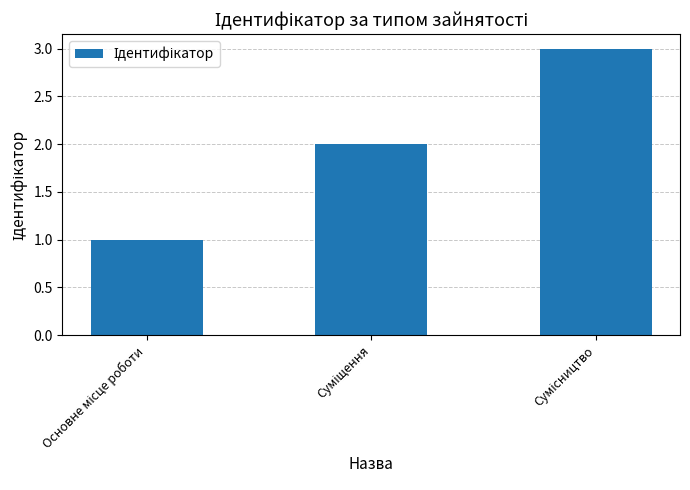

Reading right to left, list all the values displayed in this chart.

3	2	1